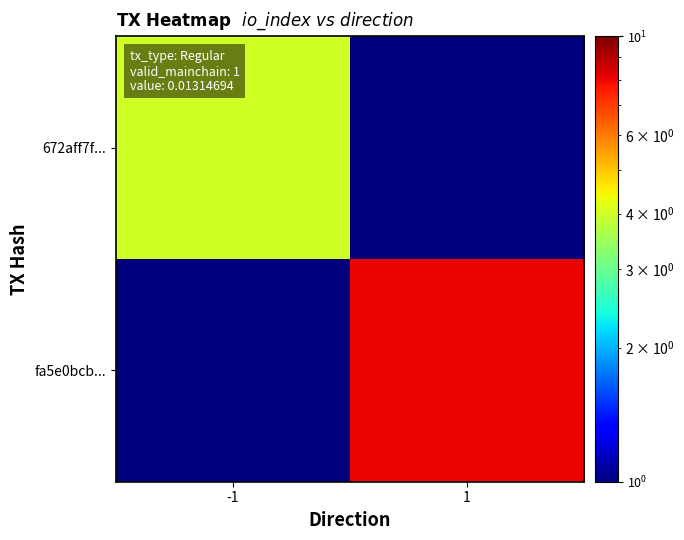

Which series has the largest total across all categories?

fa5e0bcb...